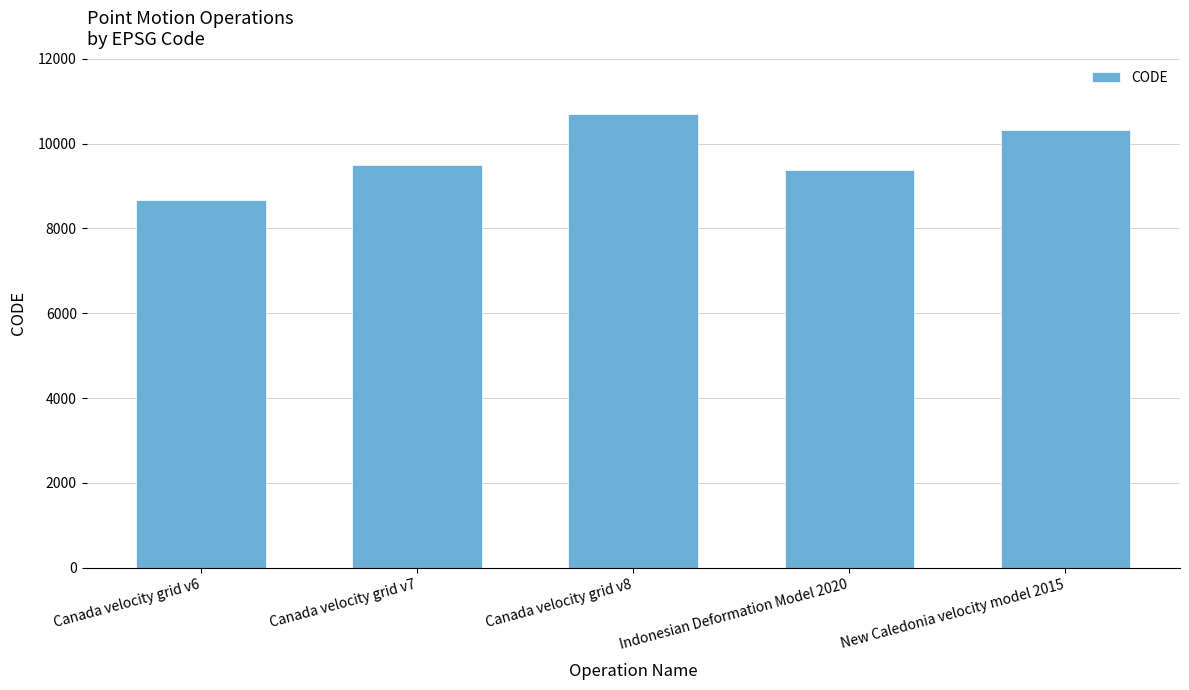

What is the maximum value shown in the chart?

10707